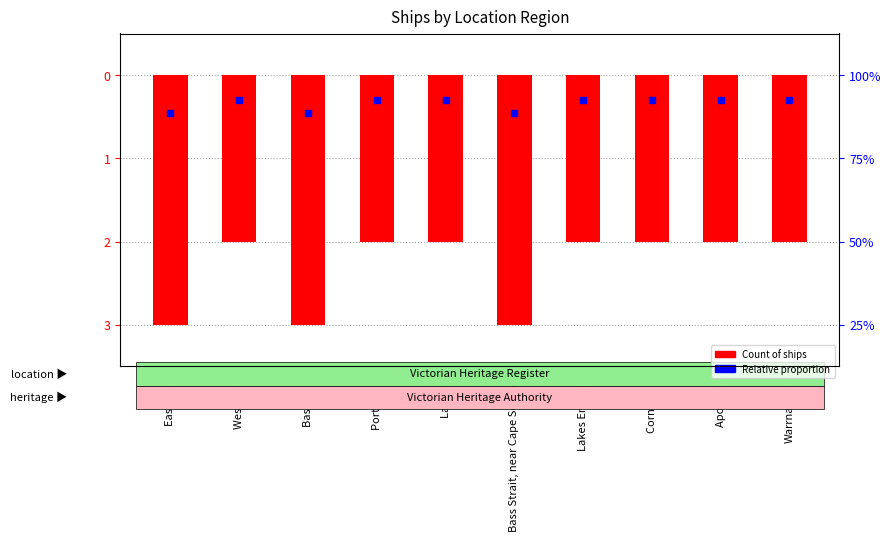

What is the change in value from West Coast to Bass Strait, near Cape Schanck?

-1